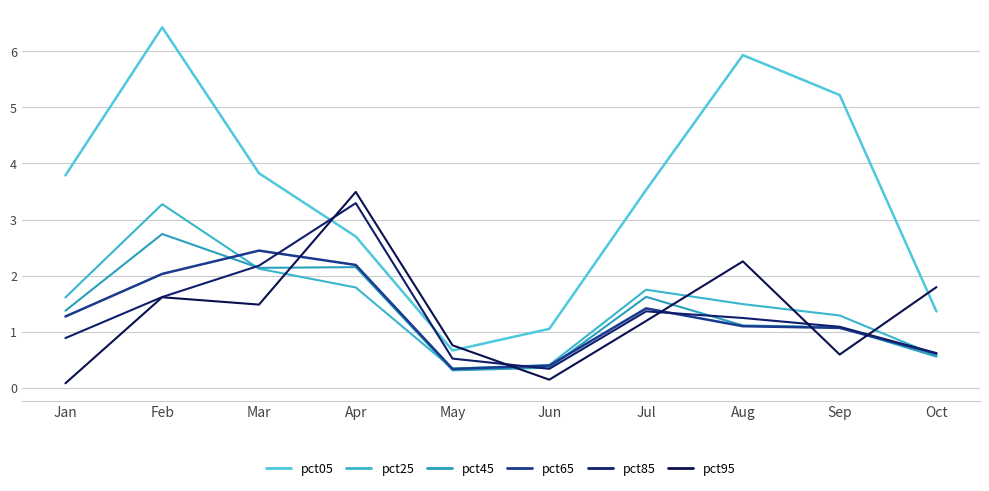

At which category does pct65 reach its first local valley?

May